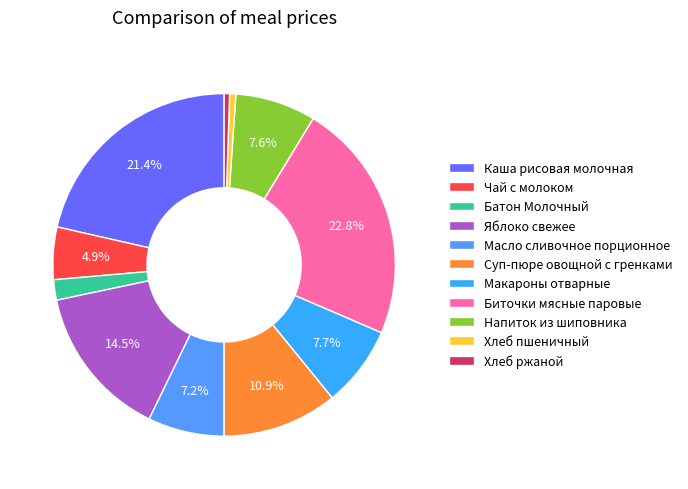

How many segments does this pie chart have?

11